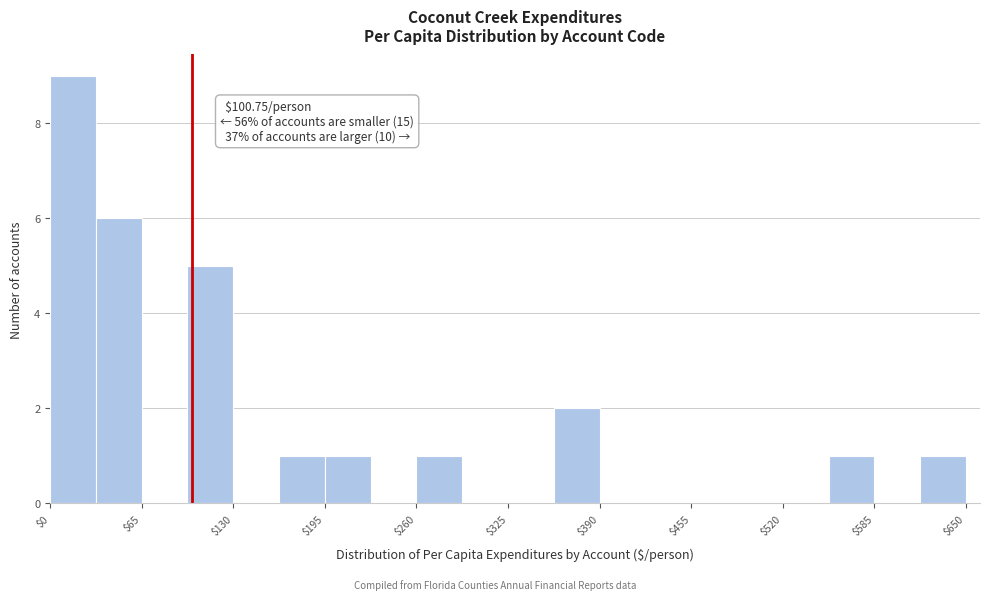

Read against the x-axis, roughly where is the centre of the tallest bar?

20